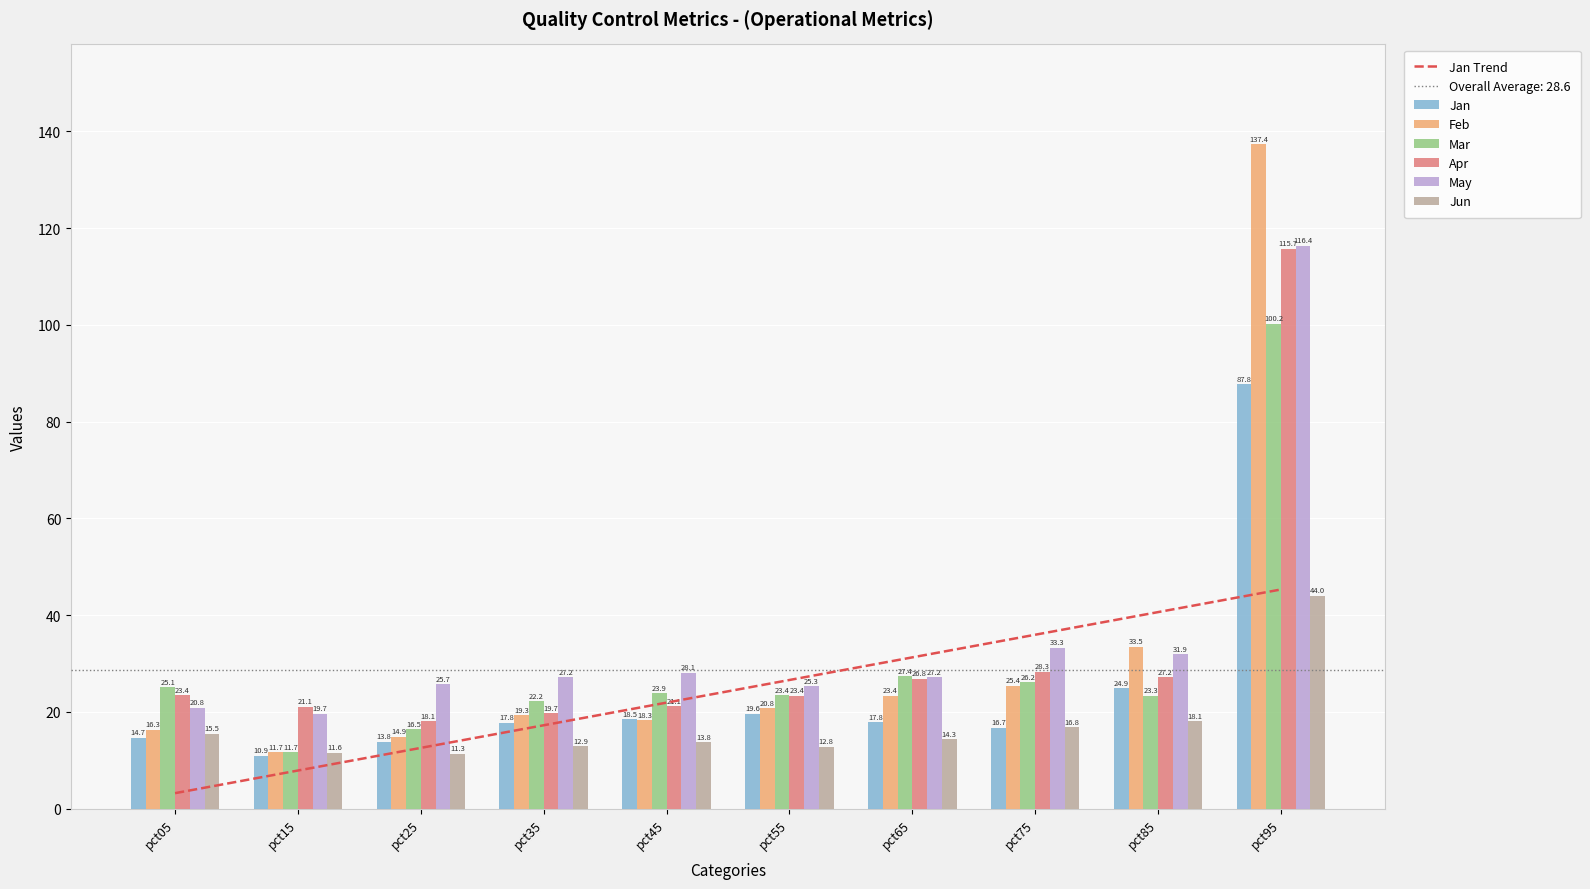

Reading left to right, extract all data points from this chart.

Jan: pct05=14.7	pct15=10.9	pct25=13.8	pct35=17.8	pct45=18.5	pct55=19.6	pct65=17.8	pct75=16.7	pct85=24.9	pct95=87.8
Feb: pct05=16.3	pct15=11.7	pct25=14.9	pct35=19.3	pct45=18.3	pct55=20.8	pct65=23.4	pct75=25.4	pct85=33.5	pct95=137.4
Mar: pct05=25.1	pct15=11.7	pct25=16.5	pct35=22.2	pct45=23.9	pct55=23.4	pct65=27.4	pct75=26.2	pct85=23.3	pct95=100.2
Apr: pct05=23.4	pct15=21.1	pct25=18.1	pct35=19.7	pct45=21.1	pct55=23.4	pct65=26.8	pct75=28.3	pct85=27.2	pct95=115.7
May: pct05=20.8	pct15=19.7	pct25=25.7	pct35=27.2	pct45=28.1	pct55=25.3	pct65=27.2	pct75=33.3	pct85=31.9	pct95=116.4
Jun: pct05=15.5	pct15=11.6	pct25=11.3	pct35=12.9	pct45=13.8	pct55=12.8	pct65=14.3	pct75=16.8	pct85=18.1	pct95=44.0